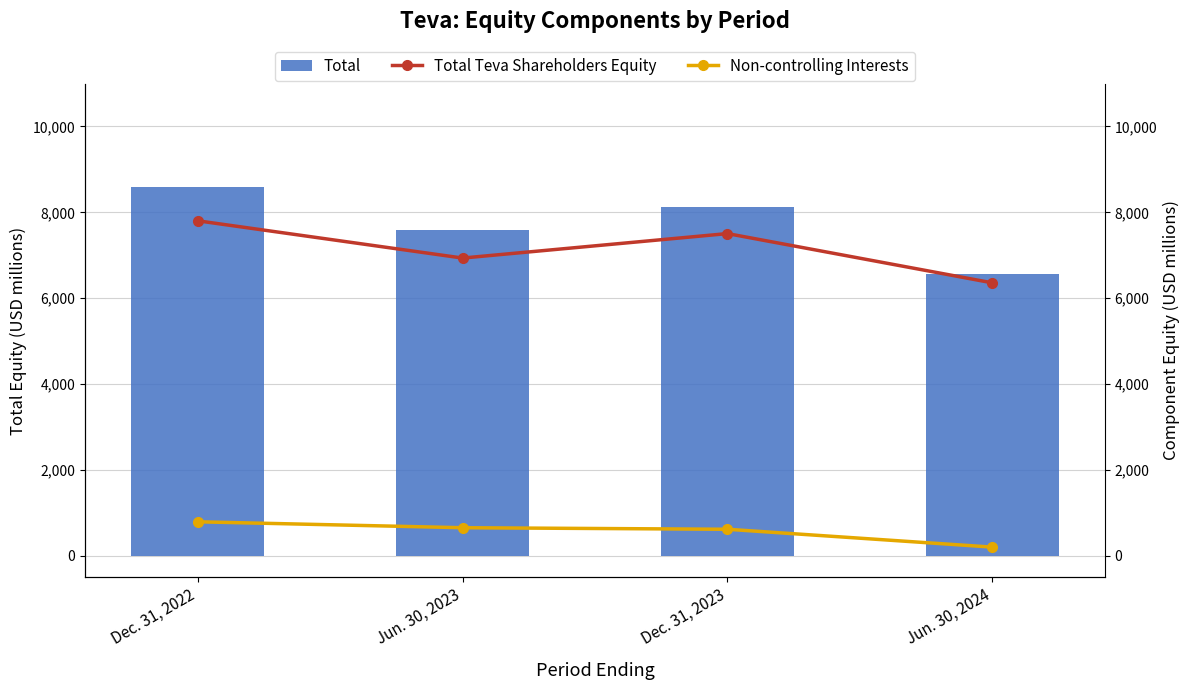

At how many categories does at least one series exceed 8533?

1